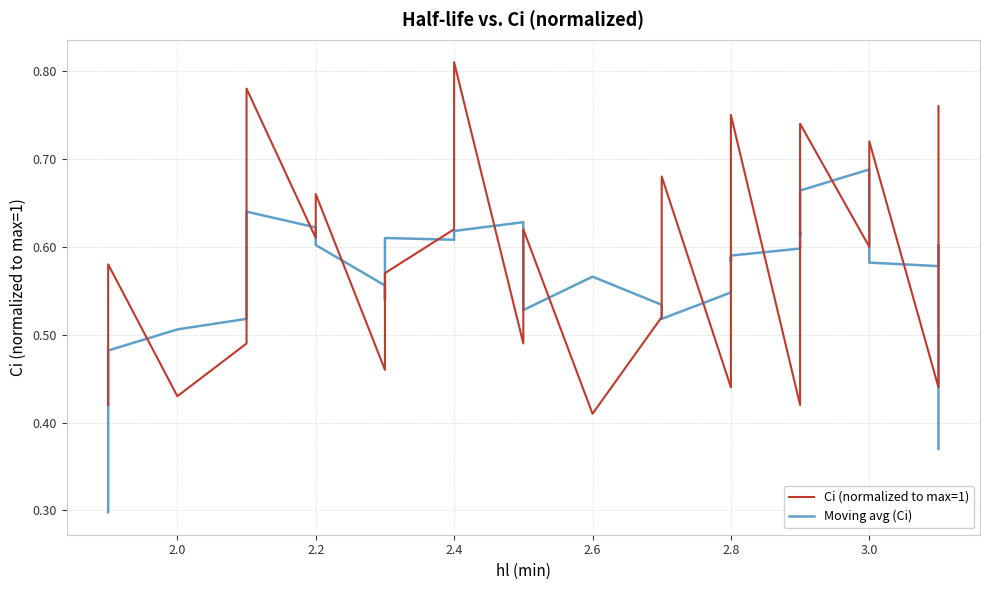

List the series in order of their peak value, lowest first.

Moving avg (Ci), Ci (normalized to max=1)